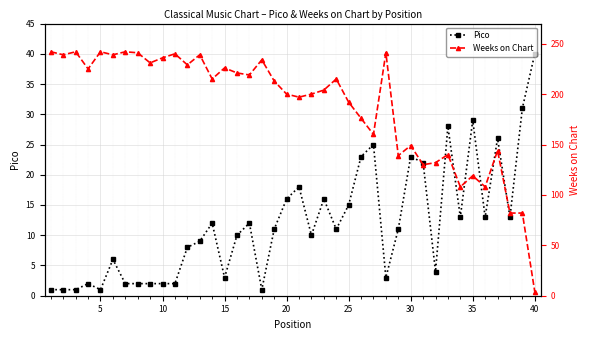

Is the value of Pico at 0 greater than the value of Weeks on Chart at 0?

No